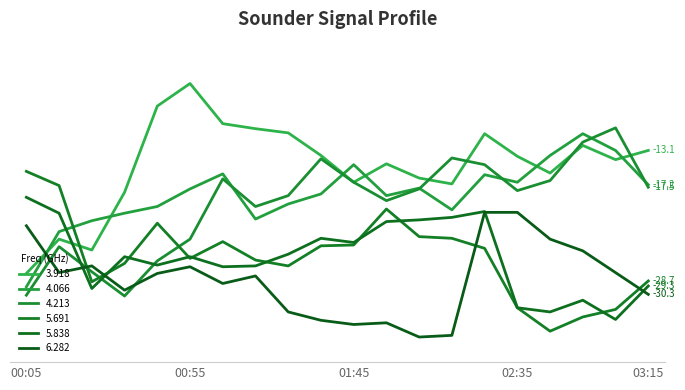

At which category is the sum across all series the highest?

1988/09/02 02:25